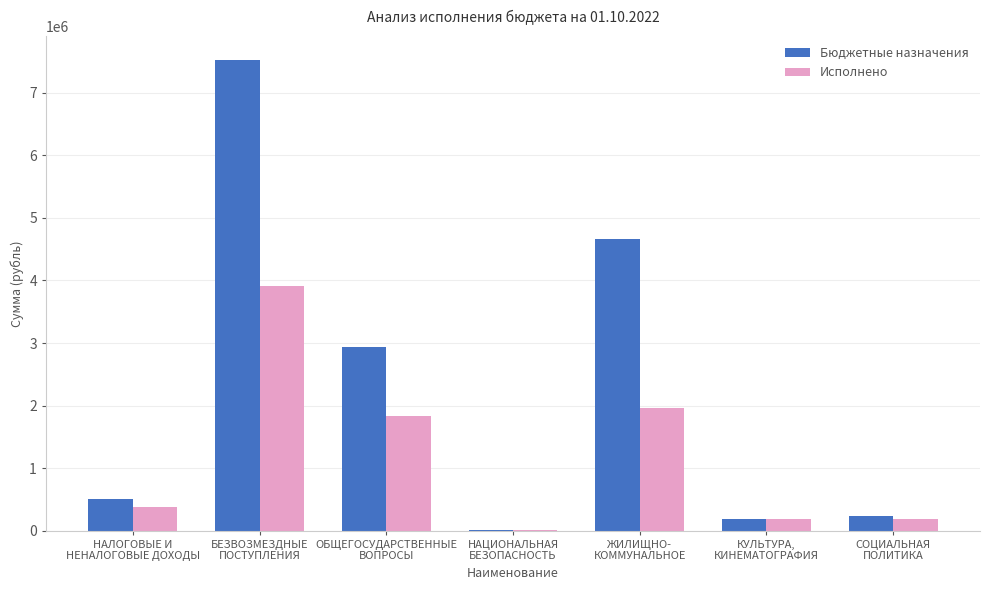

What is the sum of all Бюджетные назначения values?

16079884.8